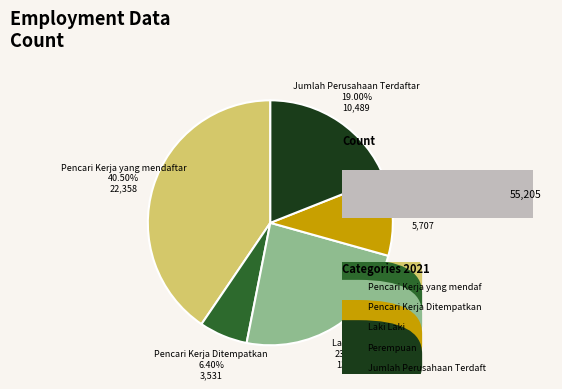

Which slice is the largest?

Pencari Kerja yang mendaftar